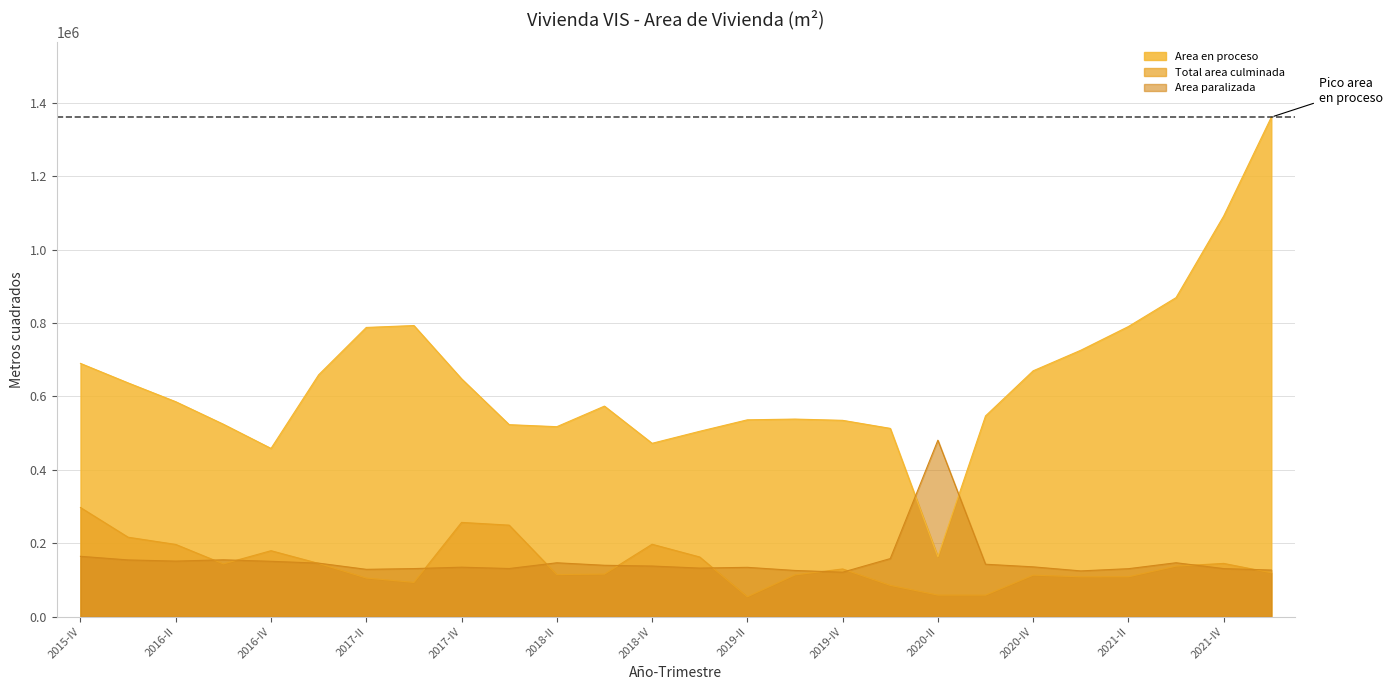

What is the maximum value shown in the chart?

1361420.9